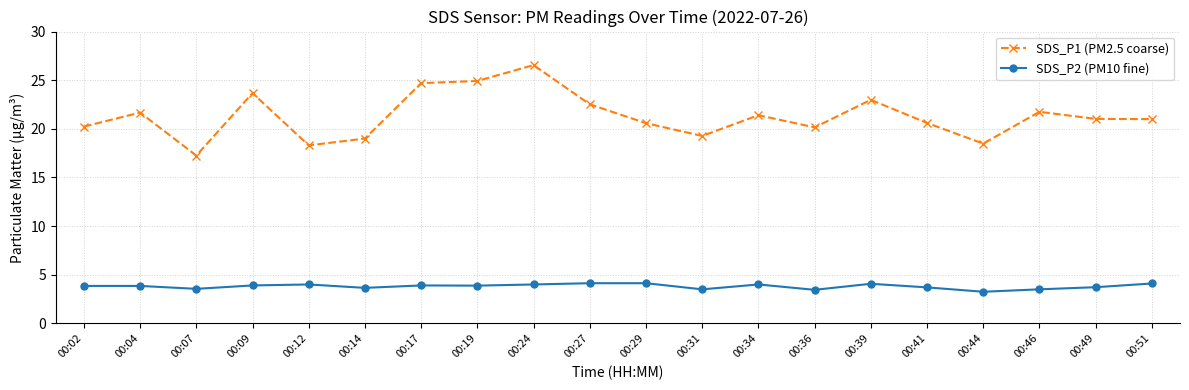

What is the sum of all SDS_P2 (PM10 fine) values?

76.1